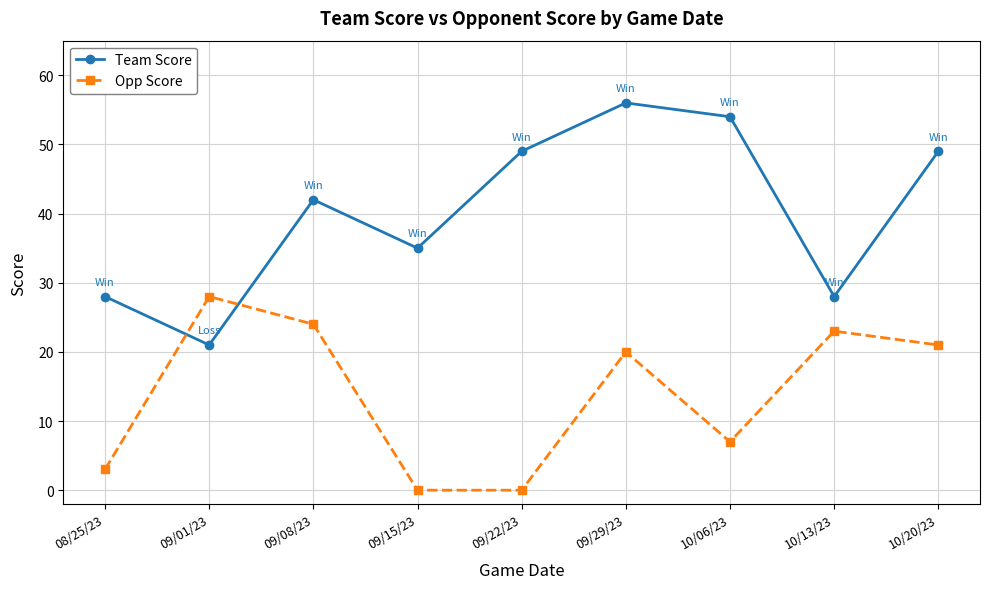

What is the label of the 8th point from the left?

10/13/23